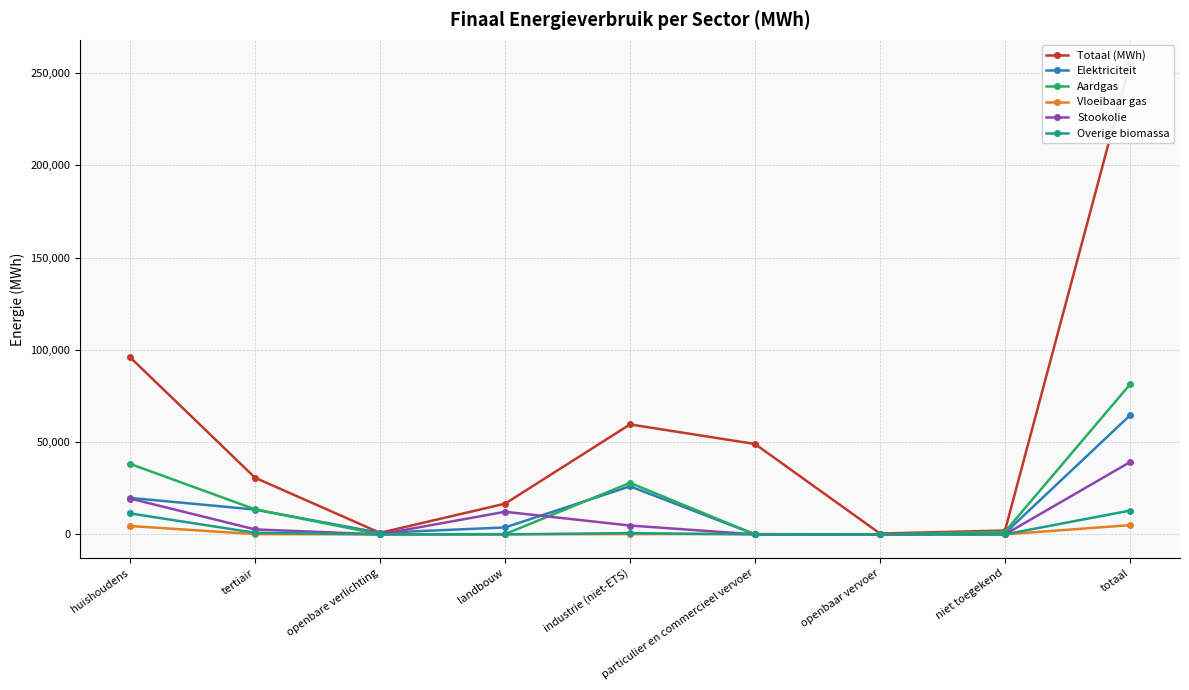

In Stookolie, how many points are lower than both neighbors (excluding endpoints)?

1